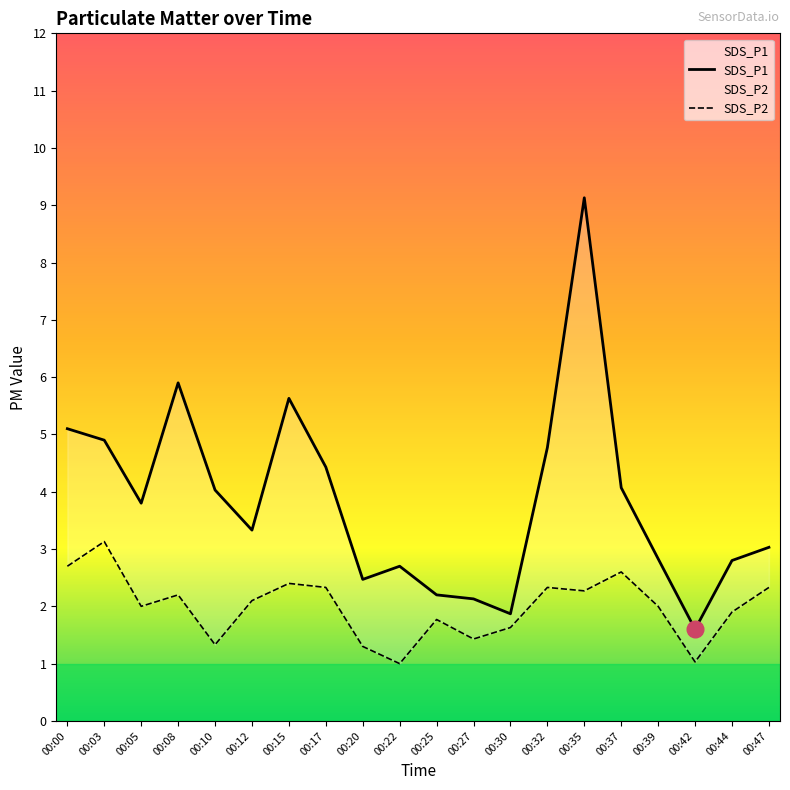

Reading left to right, extract all data points from this chart.

SDS_P1: 5.1	4.9	3.8	5.9	4.0	3.3	5.6	4.4	2.5	2.7	2.2	2.1	1.9	4.8	9.1	4.1	2.8	1.6	2.8	3.0
SDS_P2: 2.7	3.1	2.0	2.2	1.3	2.1	2.4	2.3	1.3	1.0	1.8	1.4	1.6	2.3	2.3	2.6	2.0	1.0	1.9	2.3